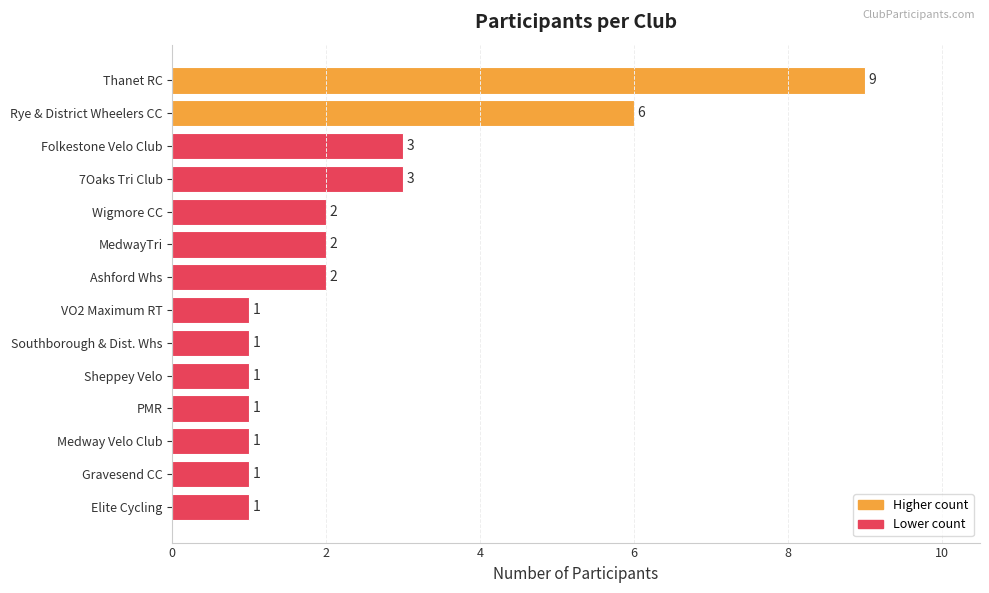

What is the difference between the values at Thanet RC and 7Oaks Tri Club?

6